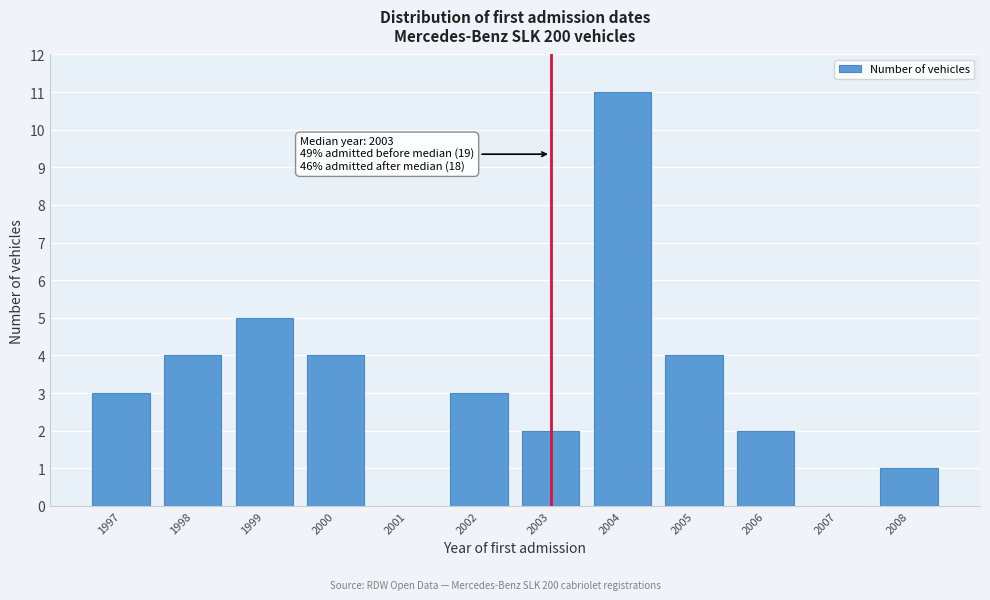

Reading left to right, list all the values displayed in this chart.

1997=3	1998=4	1999=5	2000=4	2001=0	2002=3	2003=2	2004=11	2005=4	2006=2	2007=0	2008=1